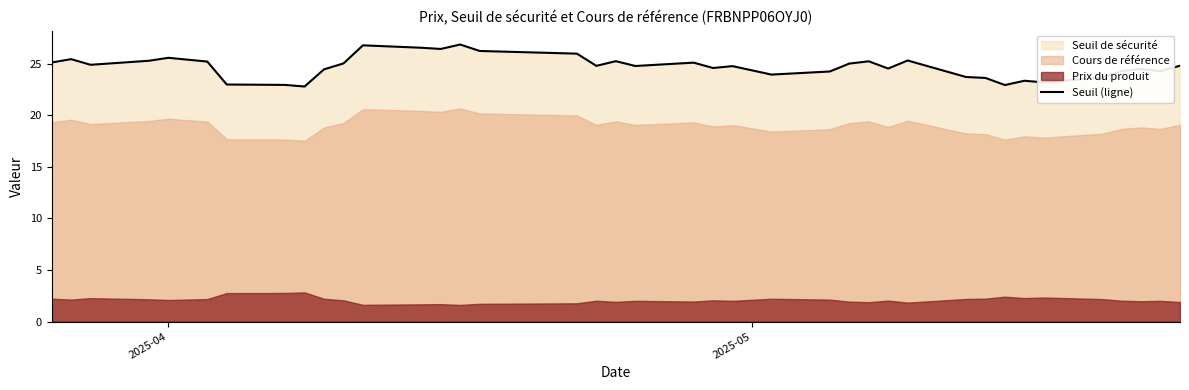

How many lines are shown in the chart?

1